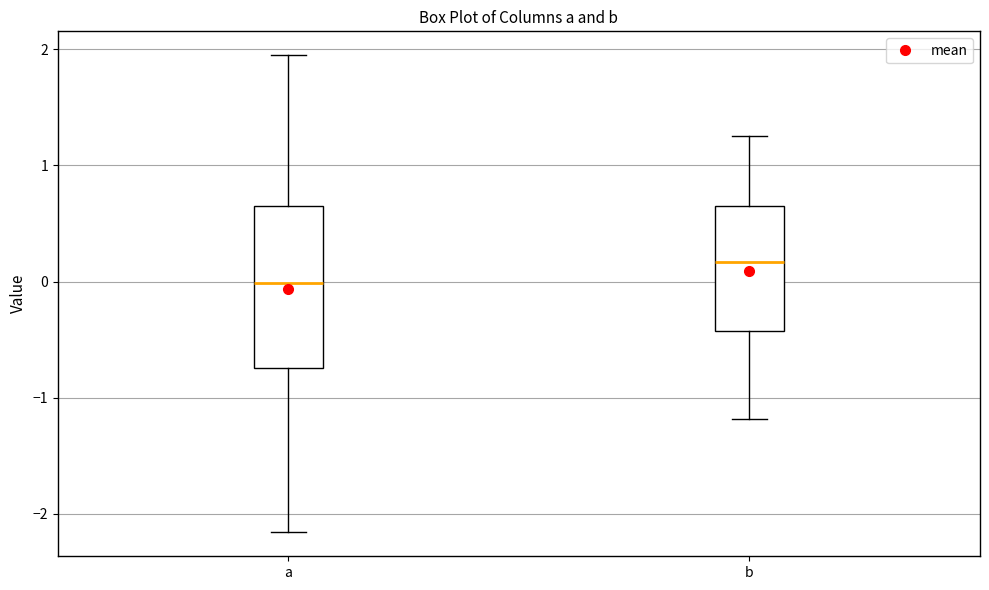

Which box has the lowest median line?

a